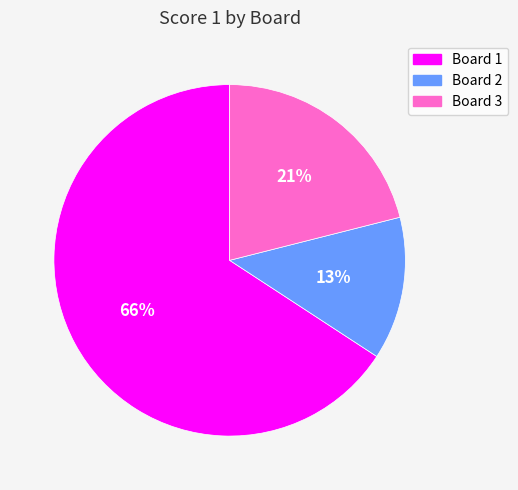

Is it true that Board 3 is 21% of the pie?

True